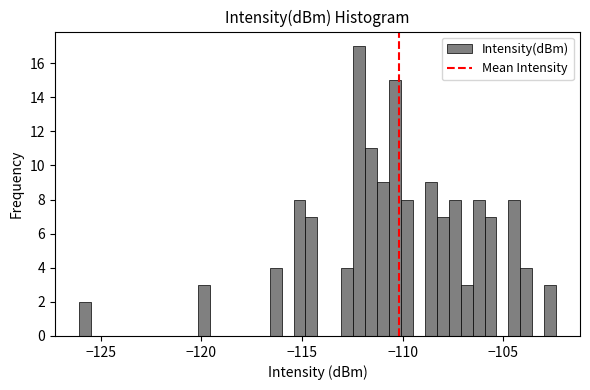

Read against the x-axis, roughly where is the centre of the tallest bar?

-112.0